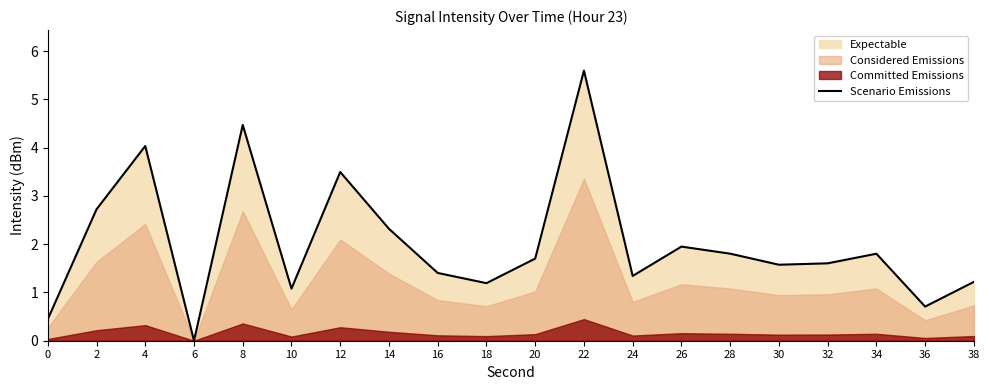

Where is the first local maximum?

4